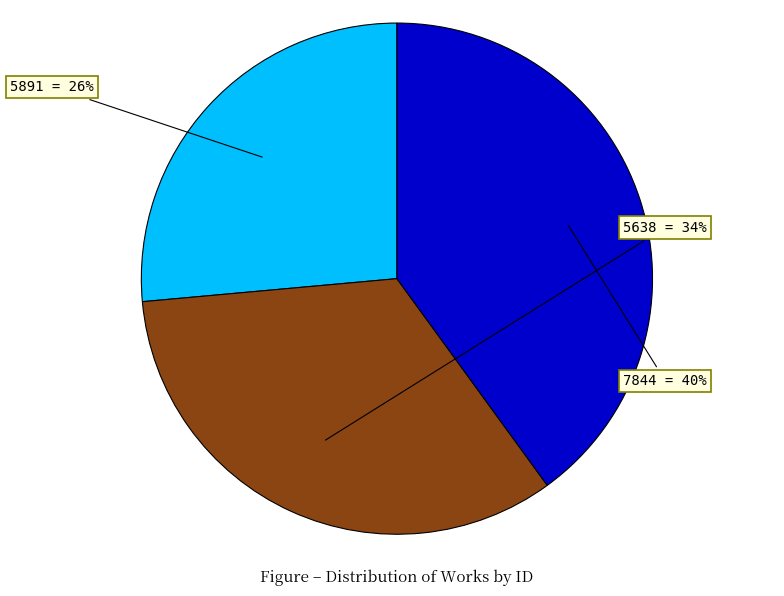

To the nearest percent, what is the combined percentage of 7844 and 5891?

66%